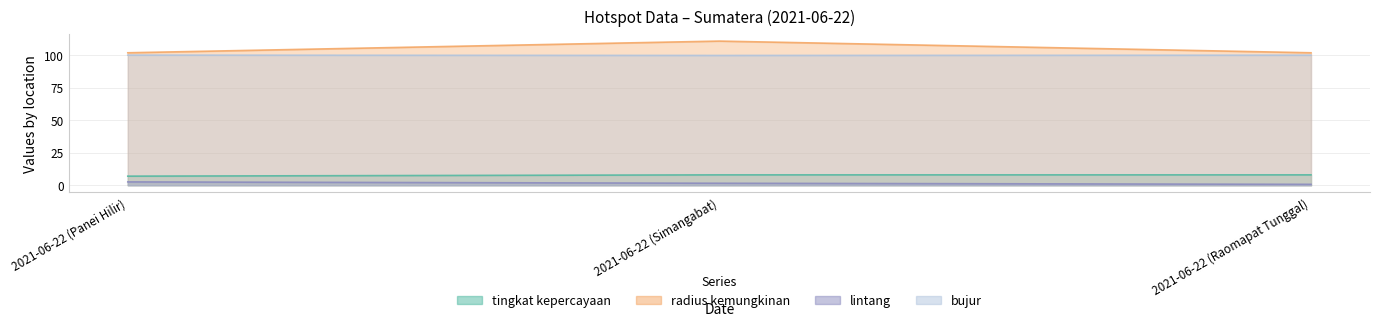

List the series in order of their peak value, lowest first.

lintang, tingkat kepercayaan, bujur, radius kemungkinan